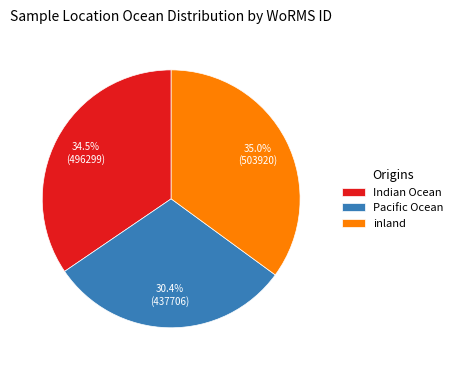

Rank the categories by value from lowest to highest.

Pacific Ocean, Indian Ocean, inland